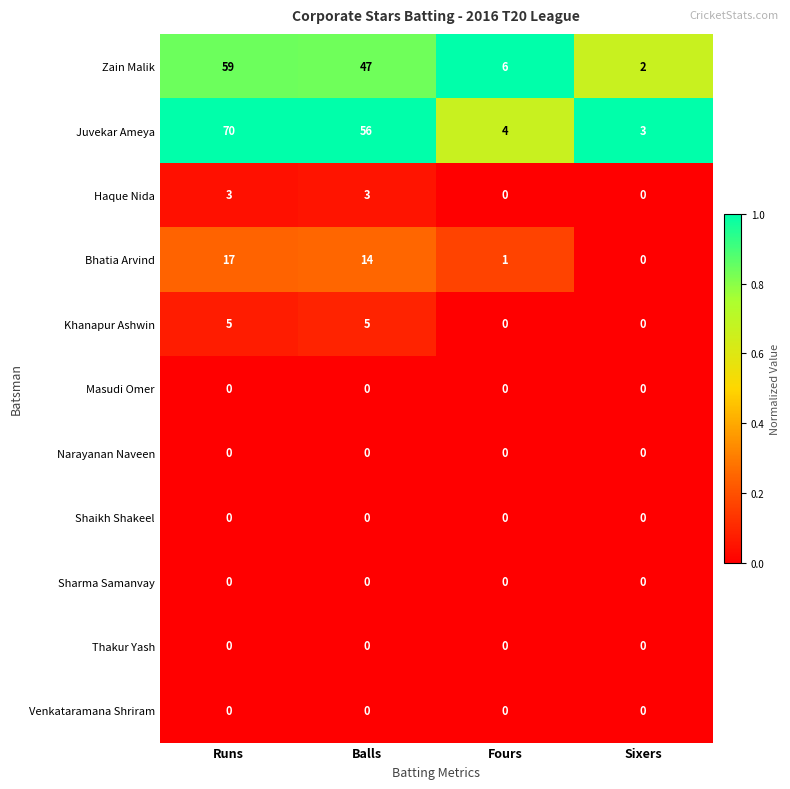

What is the greatest value displayed?

70